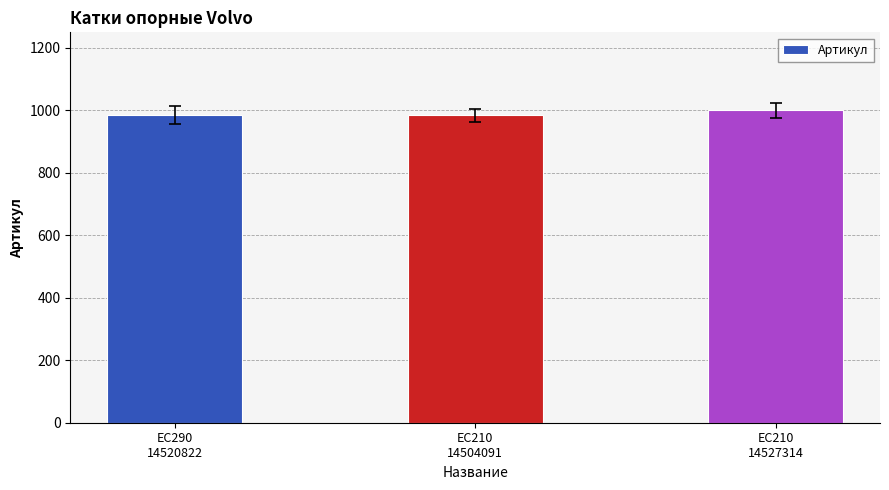

Where is the data nearest to the value 992?

EC290
14520822